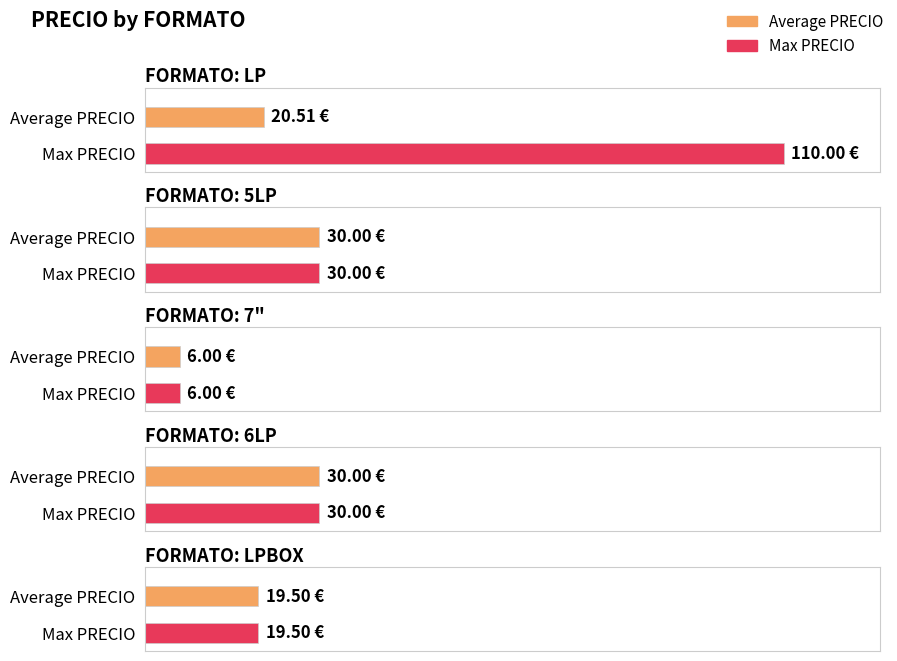

The Max PRECIO series shows 30.0 at 6LP. True or false?

True